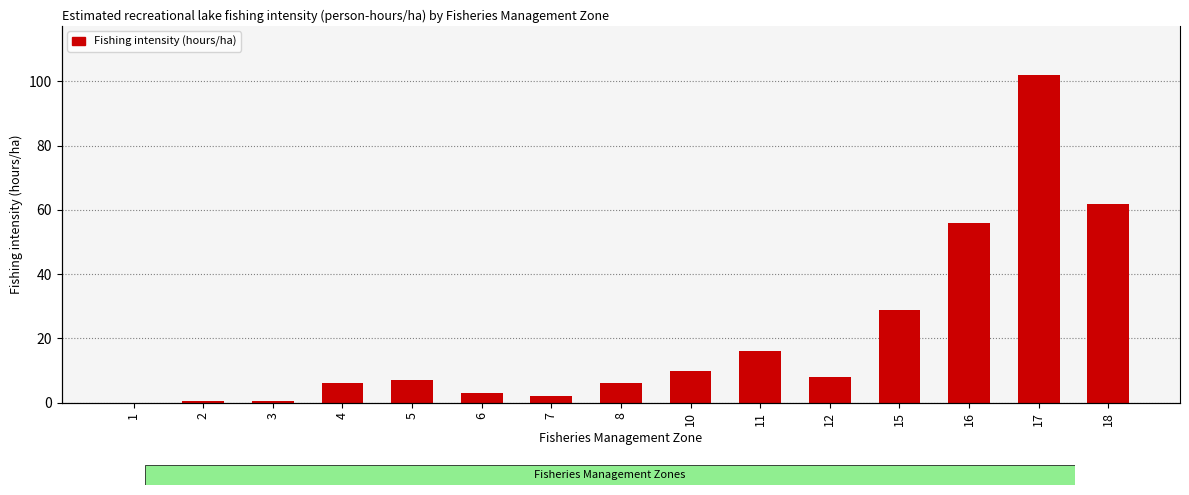

Does the chart contain any negative values?

No